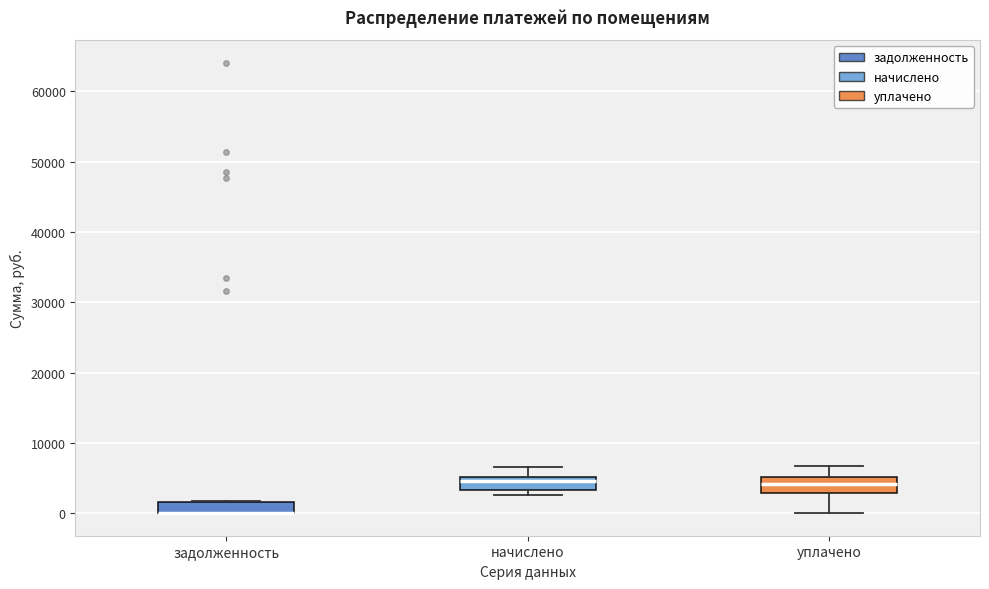

Reading left to right, read every box against the y-axis: the position of its median line, the range the box covers, and the ends of its whiskers. The values are not printed on the chart, so give them approximately, as read against the axis.

задолженность: median 0 (drawn on the box's lower edge), box 0 to 2000, whiskers 0 to 2000
начислено: median 5000 (just below the box's upper edge), box 3000 to 5000, whiskers 3000 (just below the box's lower edge) to 7000
уплачено: median 4000, box 3000 to 5000, whiskers 0 to 7000